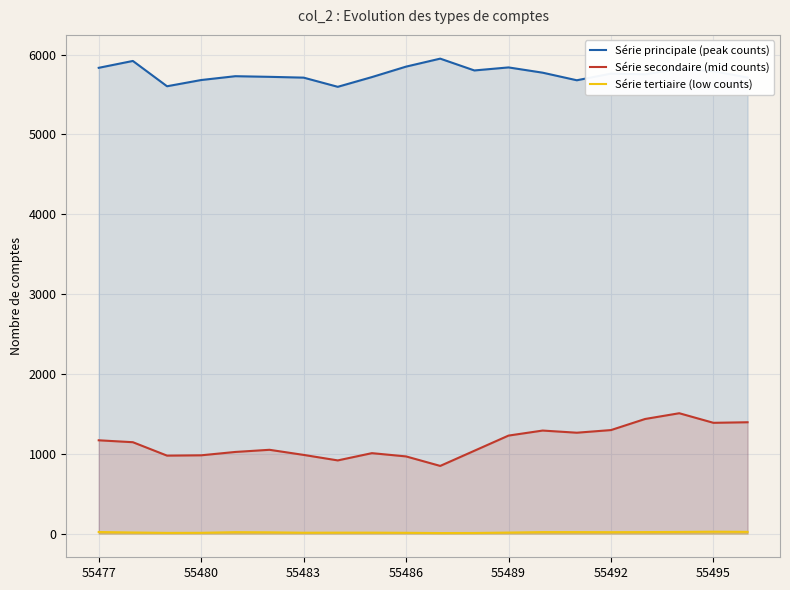

What are all the series names shown in the legend?

Série principale (peak counts), Série secondaire (mid counts), Série tertiaire (low counts)